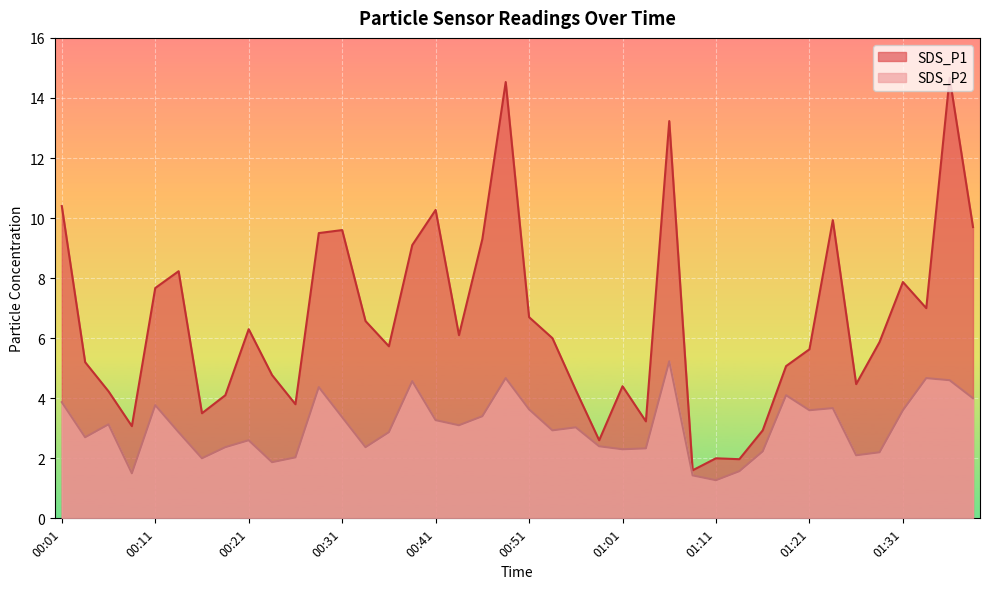

What is the value of the SDS_P2 point at the 33rd from the left?

3.6